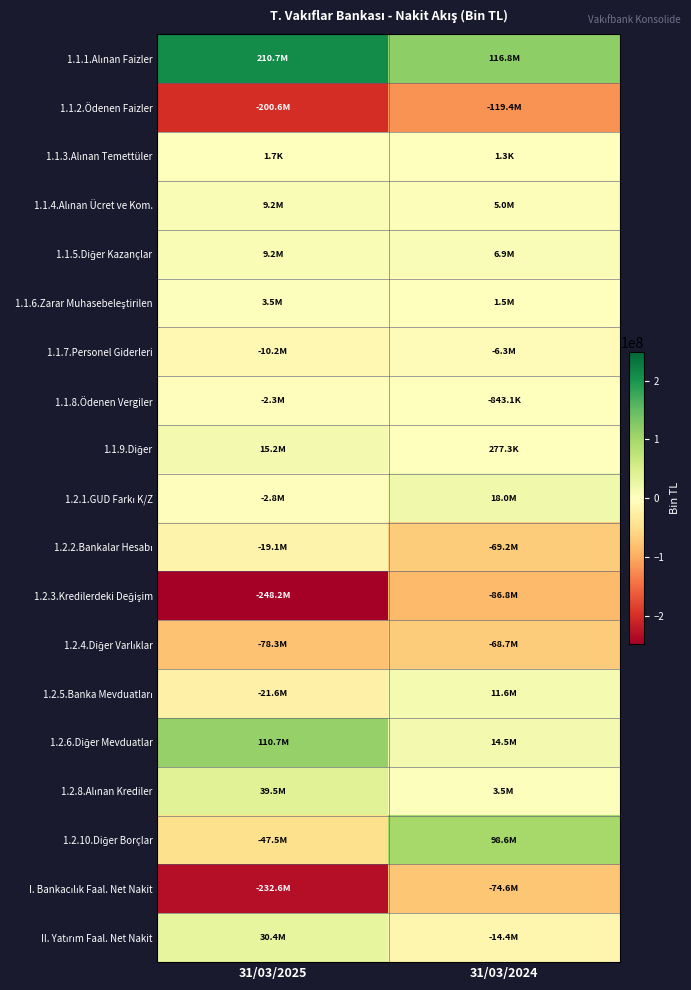

At which category does the chart reach its minimum across all series?

31/03/2025